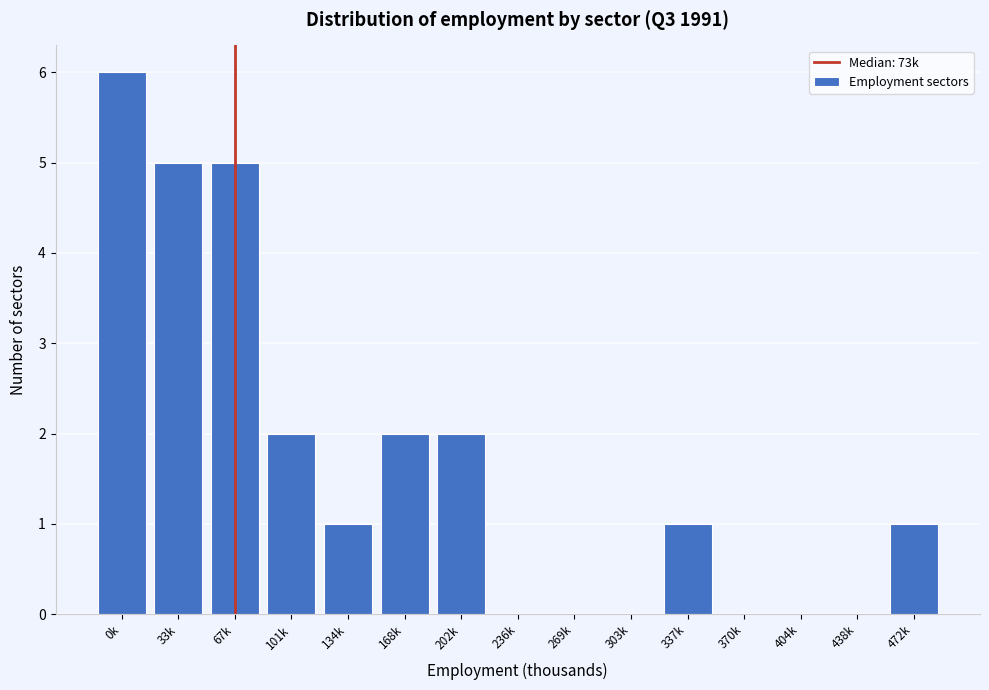

Reading left to right, what are all the values shown in this chart?

0k=6	33k=5	67k=5	101k=2	134k=1	168k=2	202k=2	236k=0	269k=0	303k=0	337k=1	370k=0	404k=0	438k=0	472k=1